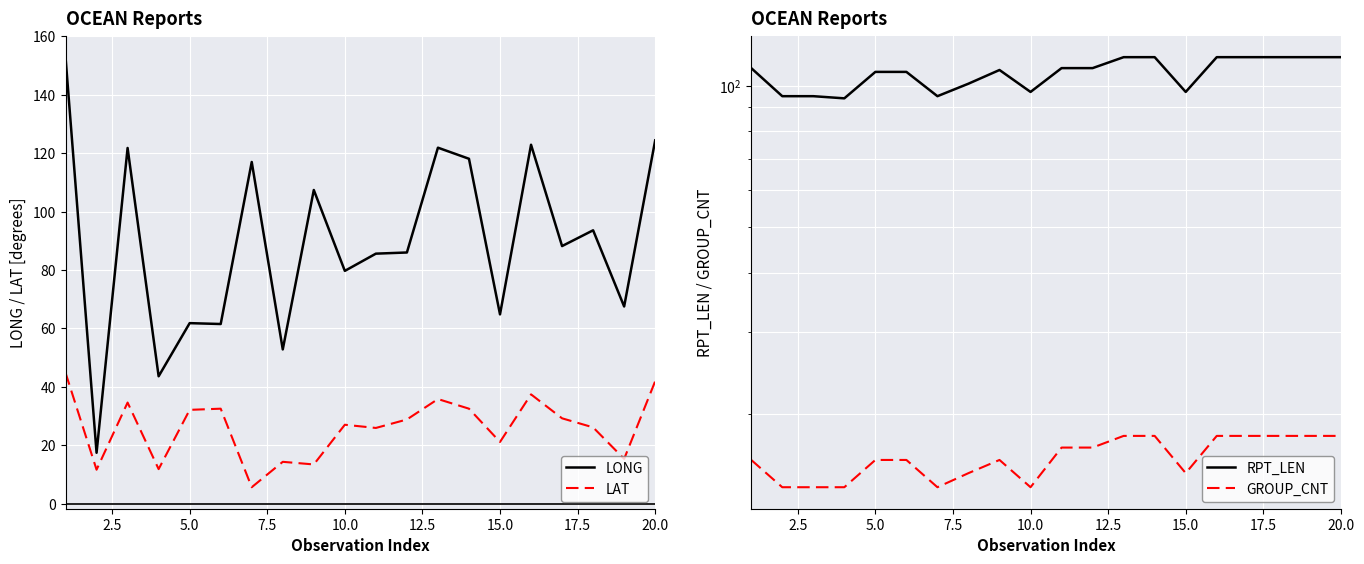

How many data points in LONG are above 88?

10